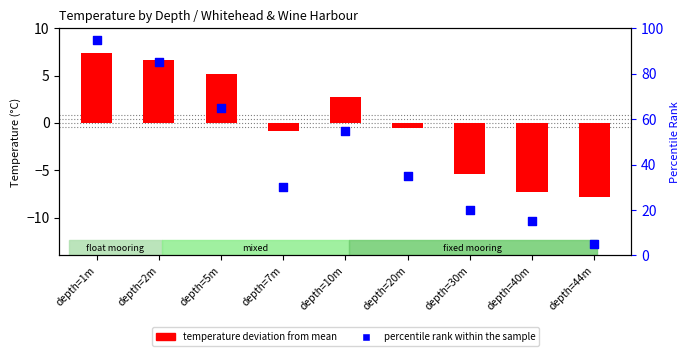

At how many categories does at least one series exceed 26?

6